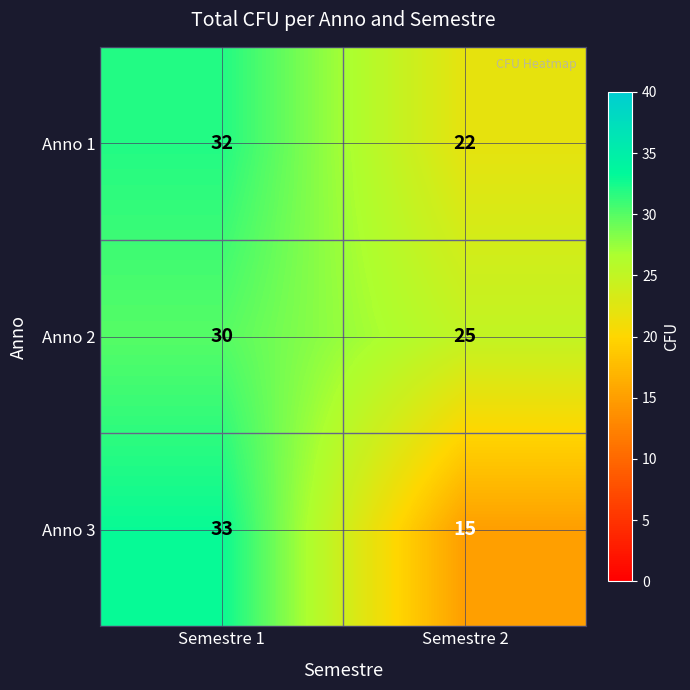

What is the spread (max minus min) of values at Semestre 2?

10